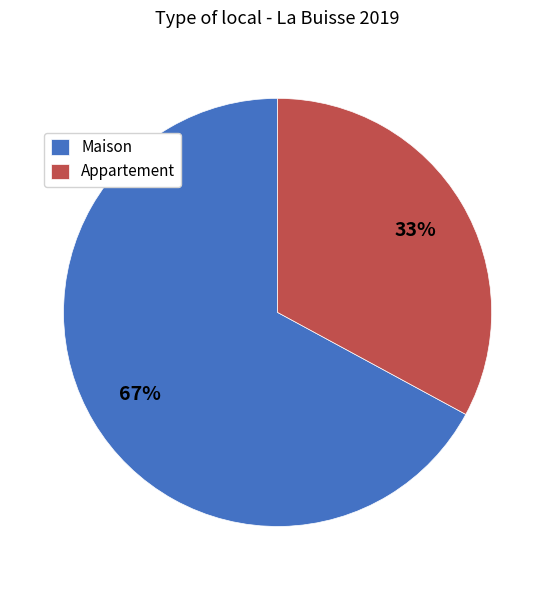

To the nearest percent, what is the average slice percentage?

50%